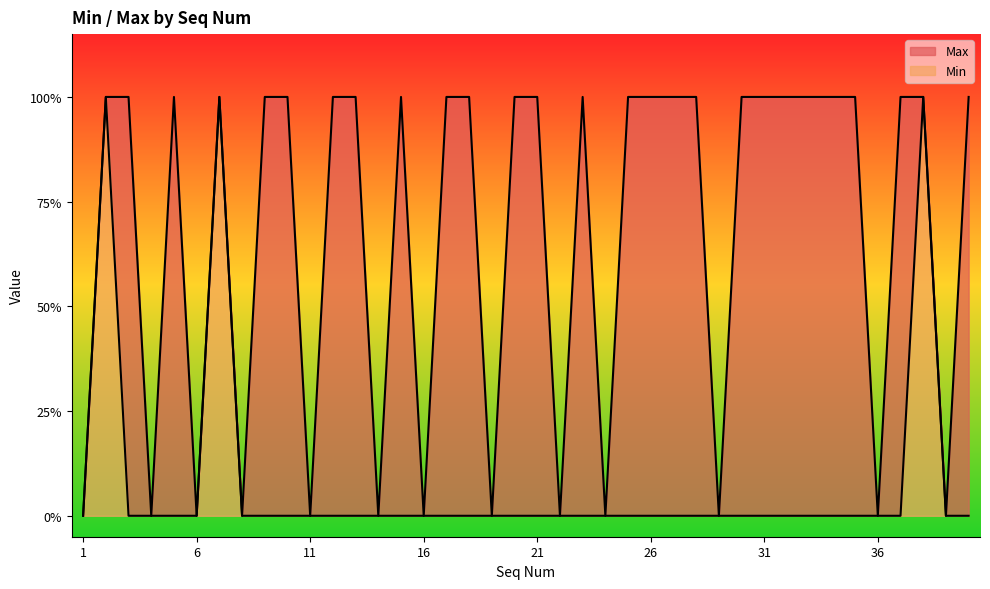

Does the chart display data point markers on the line(s)?

No